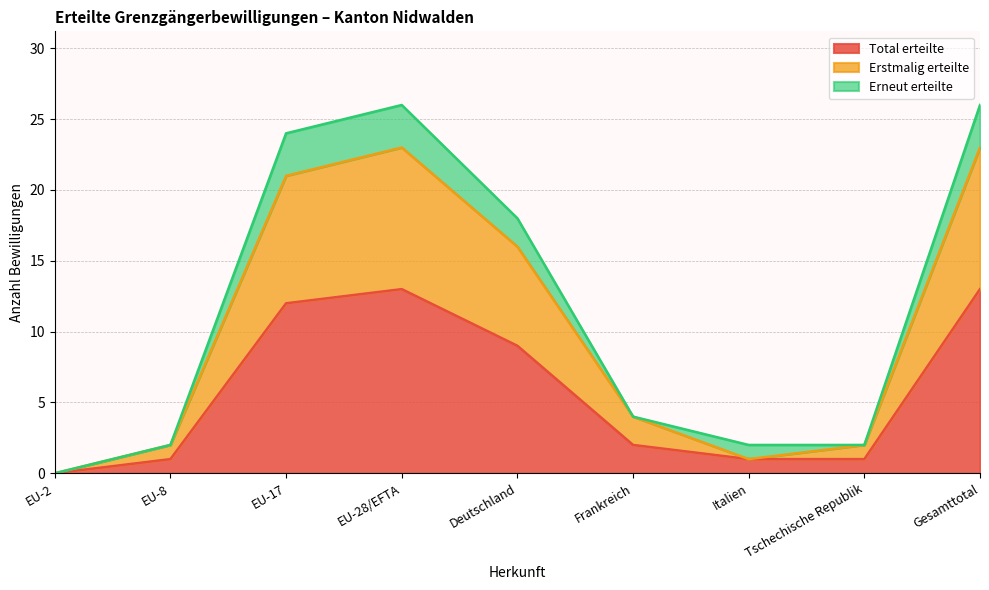

Which series changed the most between EU-28/EFTA and Italien?

Erstmalig erteilte